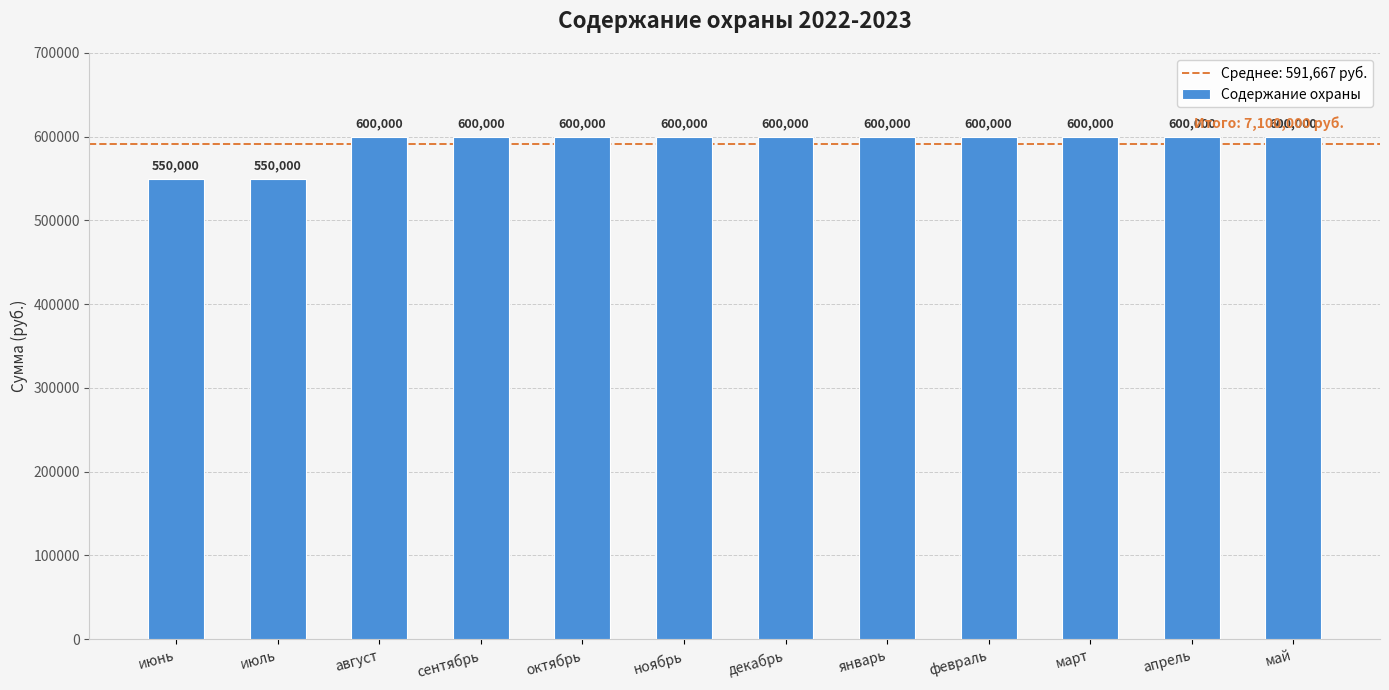

What is the value of the 12th bar from the left?

600000